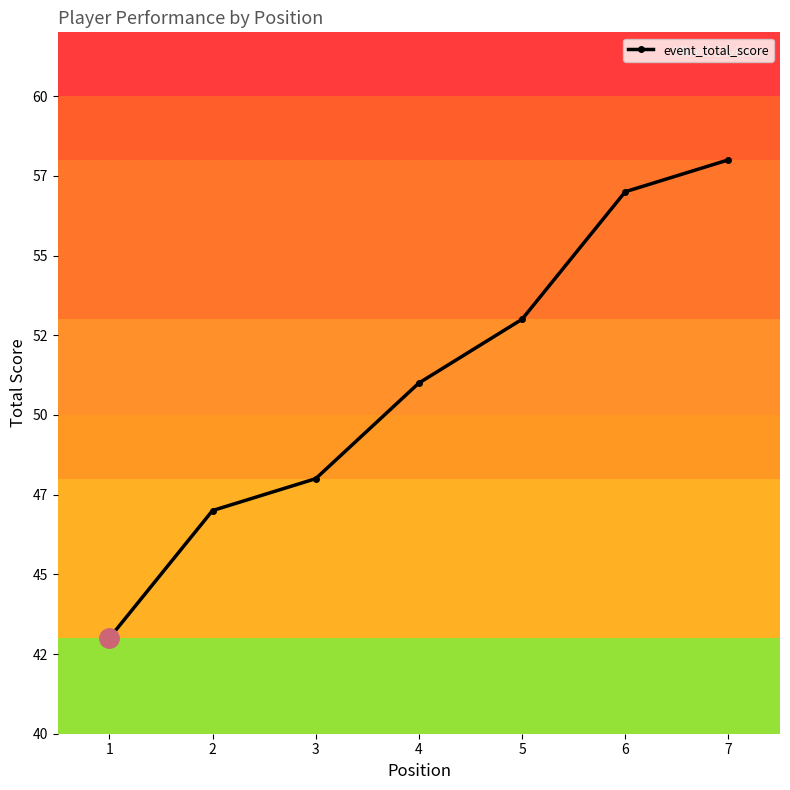

True or false: the data has more than 1 interior local peaks.

False